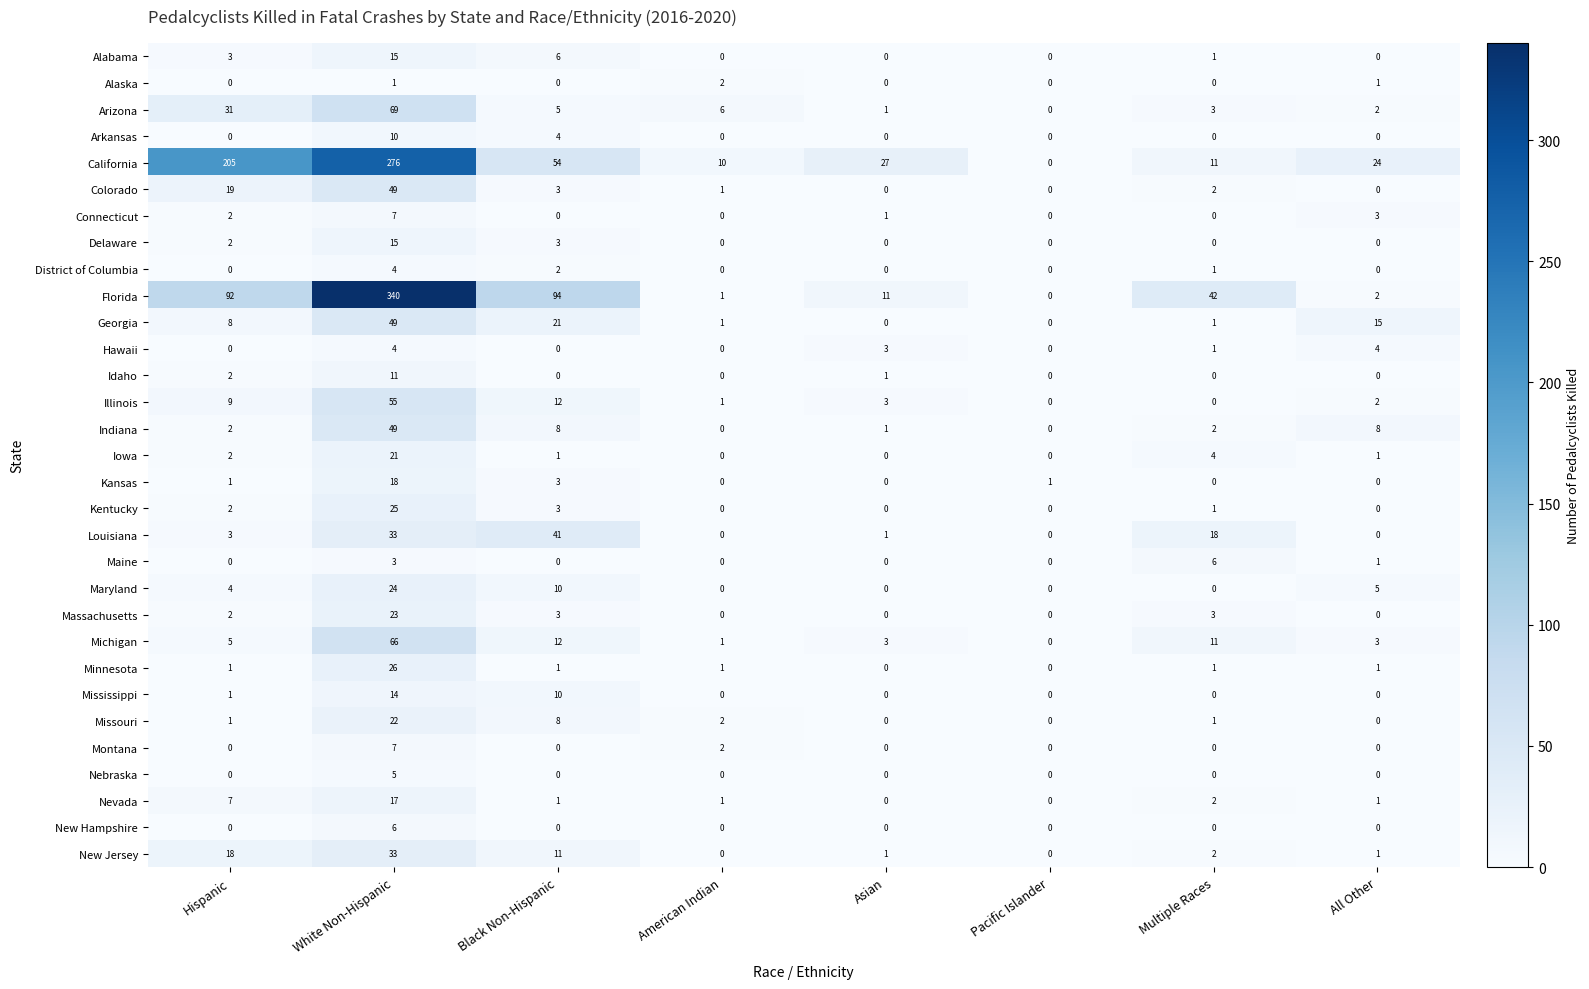

What is the difference between the Minnesota values at Pacific Islander and White Non-Hispanic?

26